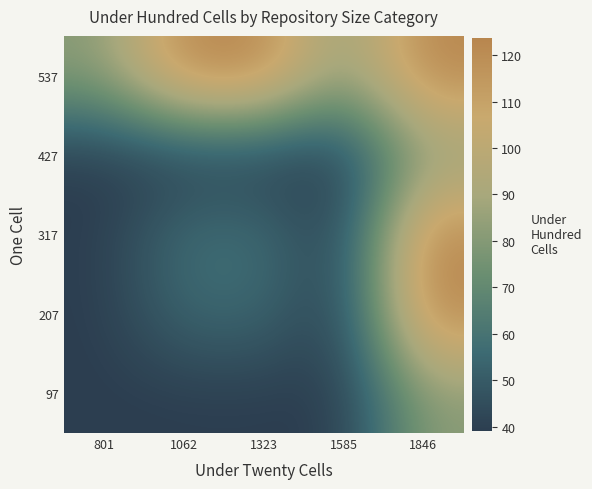

What is the maximum value shown in the chart?

123.7